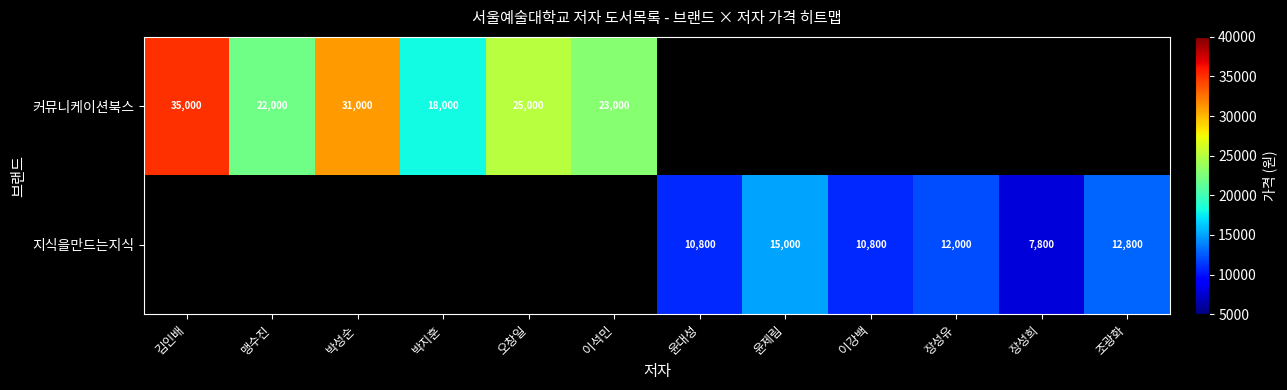

The value of 지식을만드는지식 at 장성유 is 12000. True or false?

True